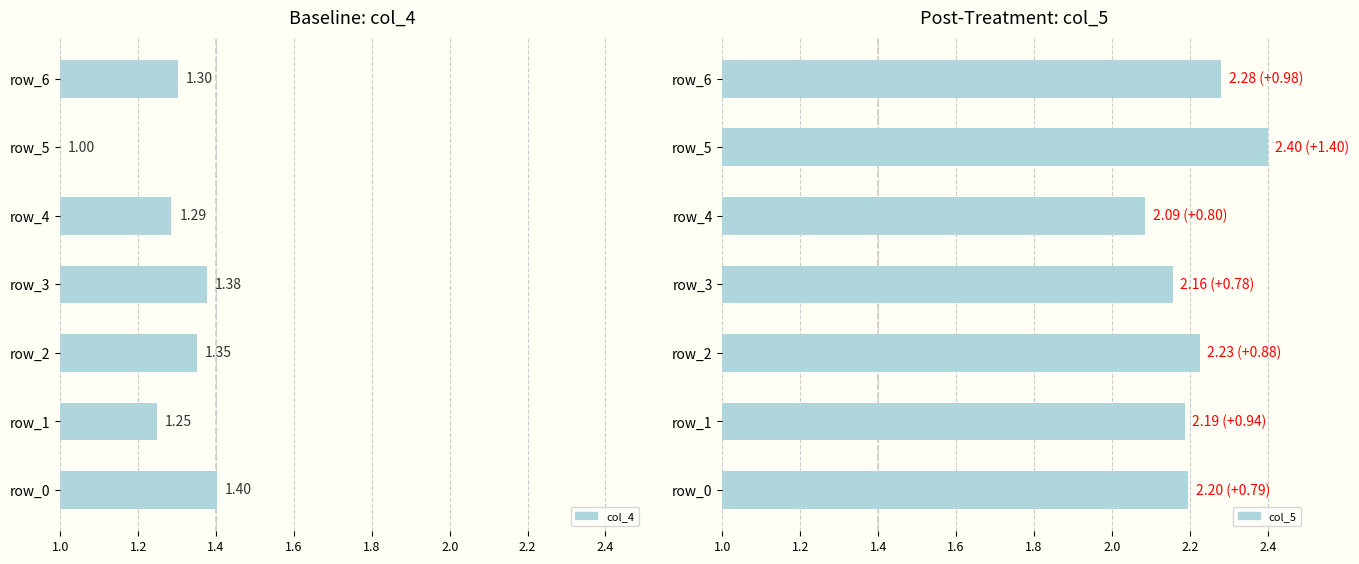

What is the sum of the col_4 values at 1.2 and 1.8?

2.5